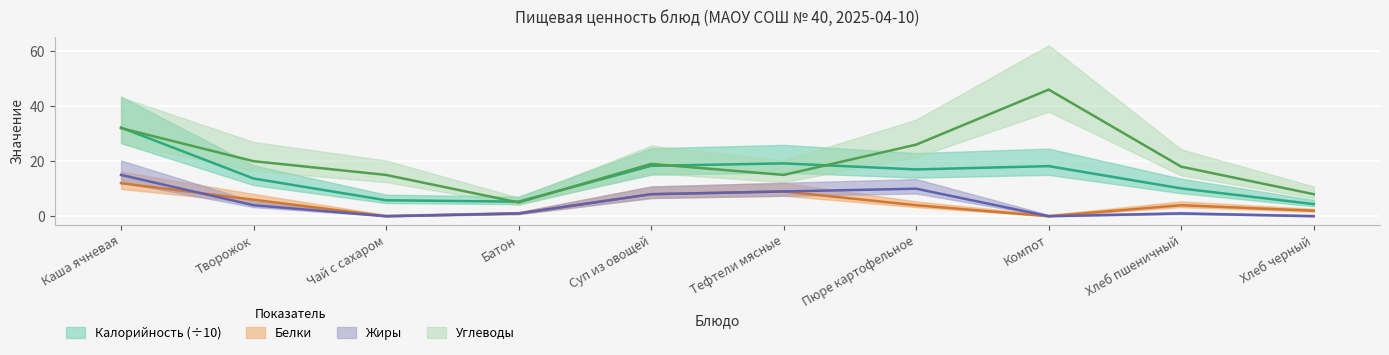

What is the difference between the maximum and minimum values in the Белки series?

12.0